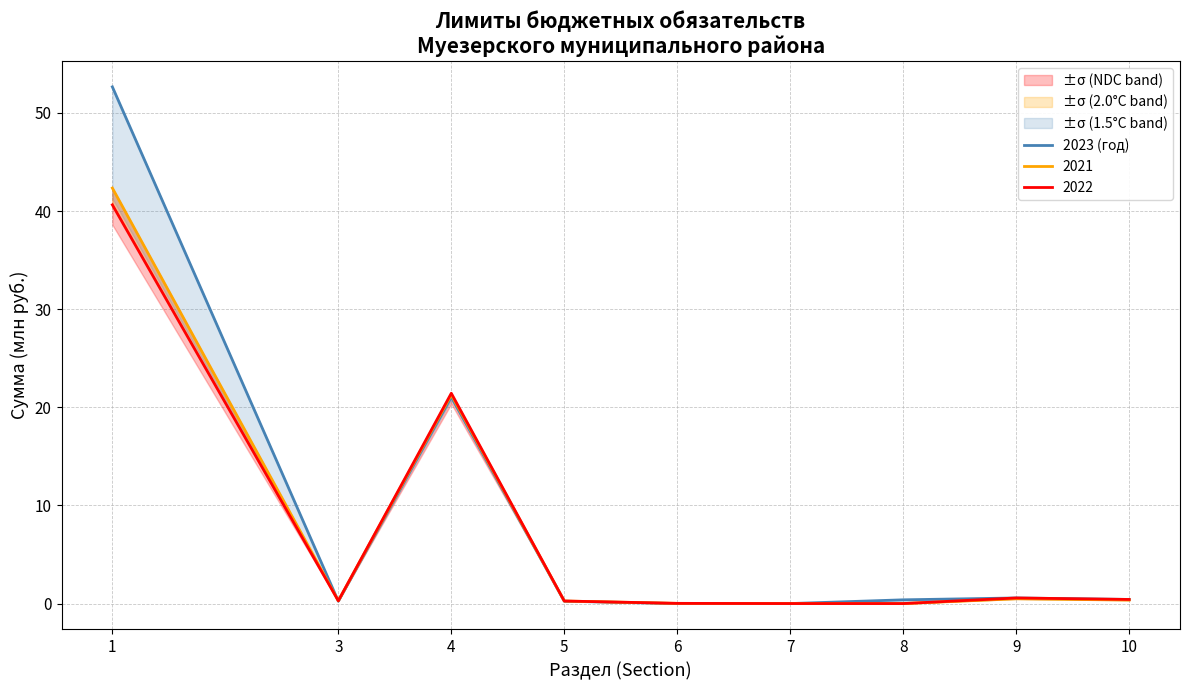

Where is the first local maximum?

4